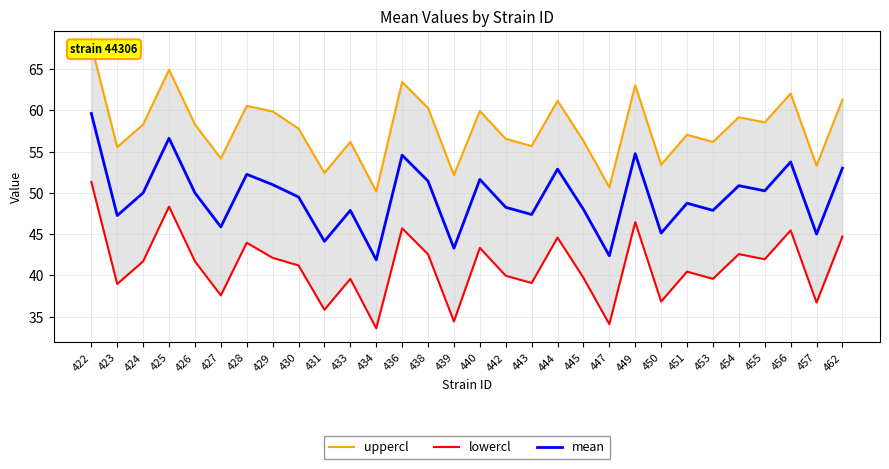

What are all the series names shown in the legend?

uppercl, lowercl, mean